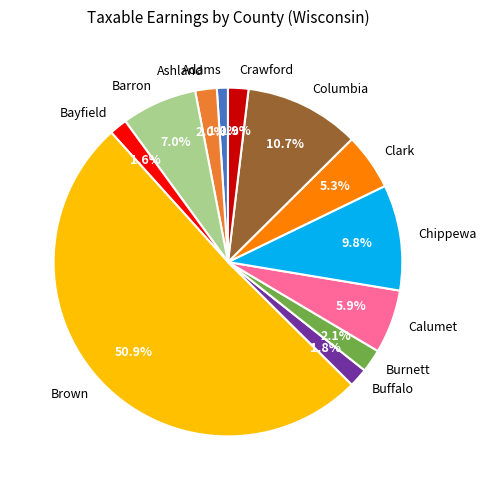

Which slice is the largest?

Brown